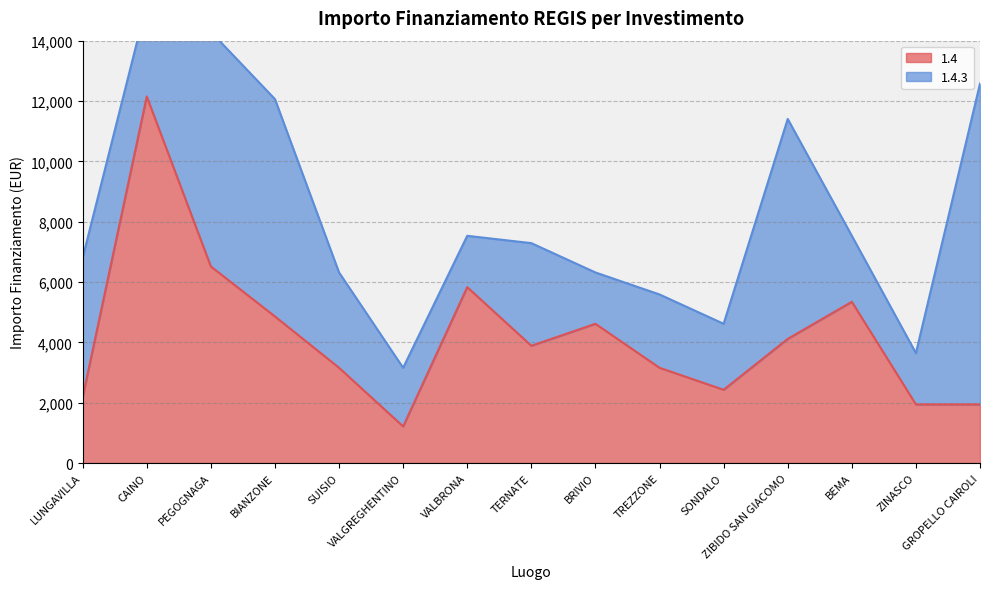

Where is the first local minimum?

VALGREGHENTINO